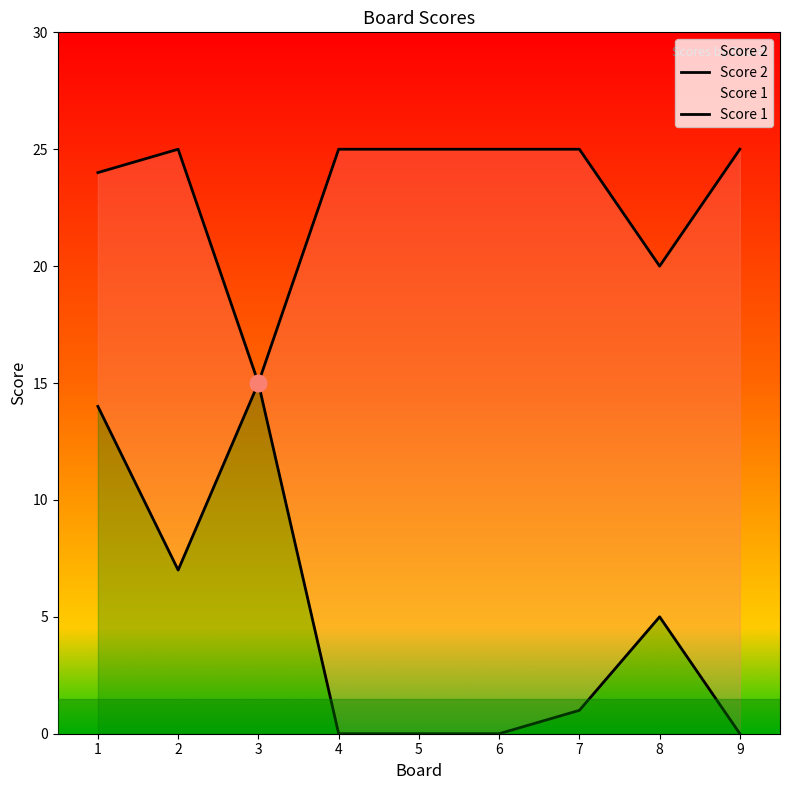

What is the sum of all Score 1 values?

209